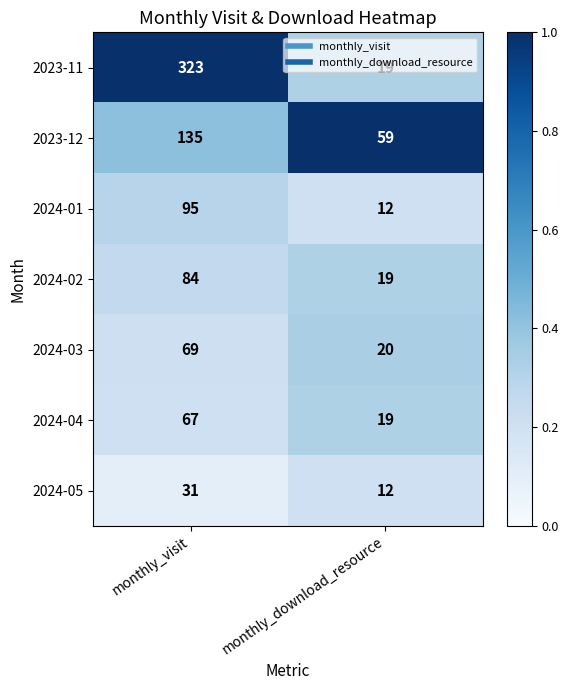

Which series changed the most between monthly_visit and monthly_download_resource?

2023-11